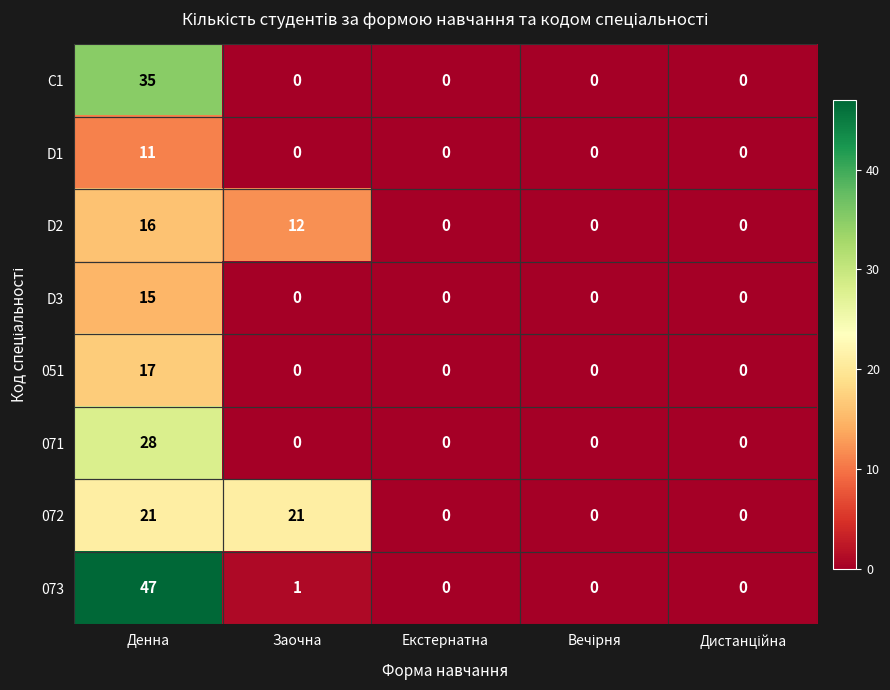

Where is D2 nearest to the value 8?

Заочна